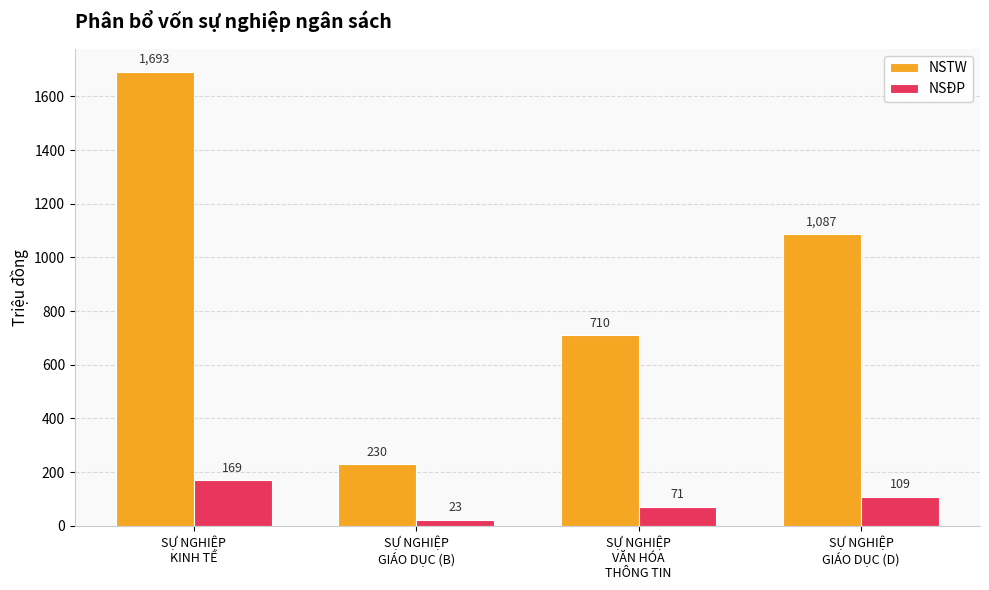

Does the chart contain any negative values?

No